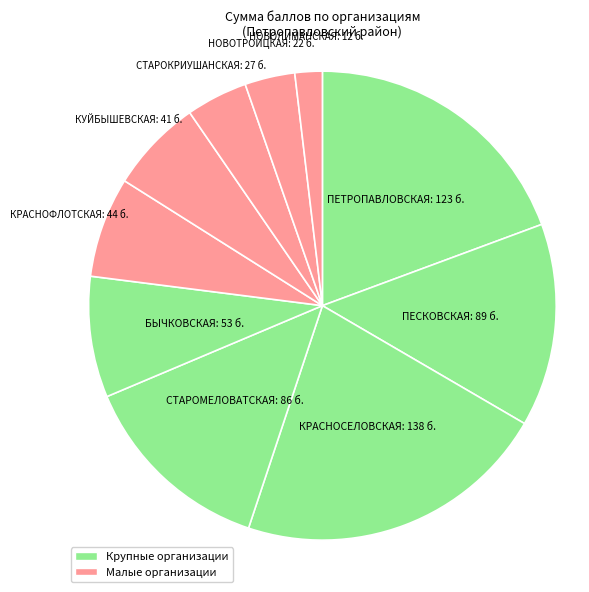

Count the number of slices in the pie.

10